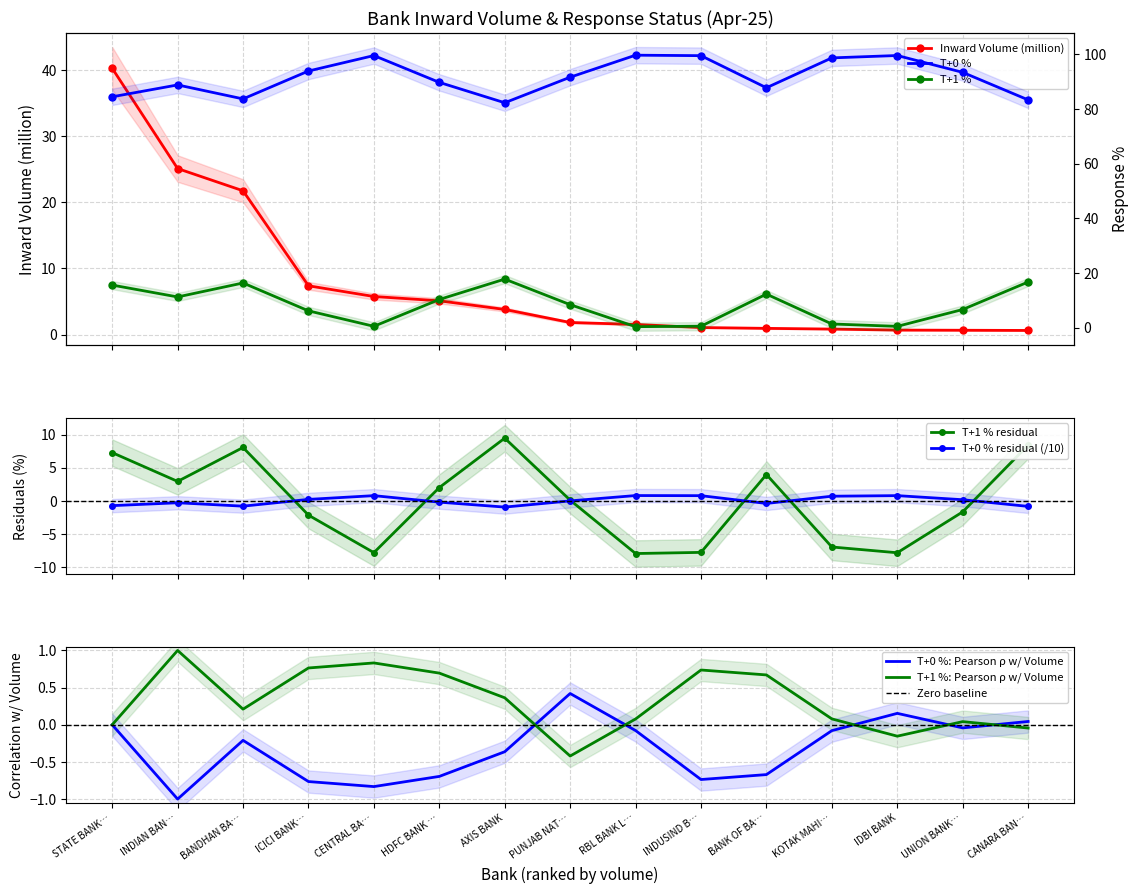

List the series in order of their peak value, highest first.

Inward Volume (million), T+0 %, T+1 %